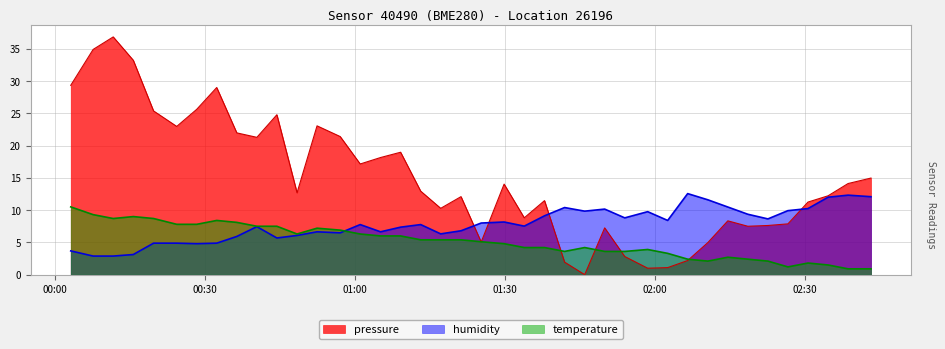

Where is the first local minimum for temperature?

2023-04-23T00:11:35